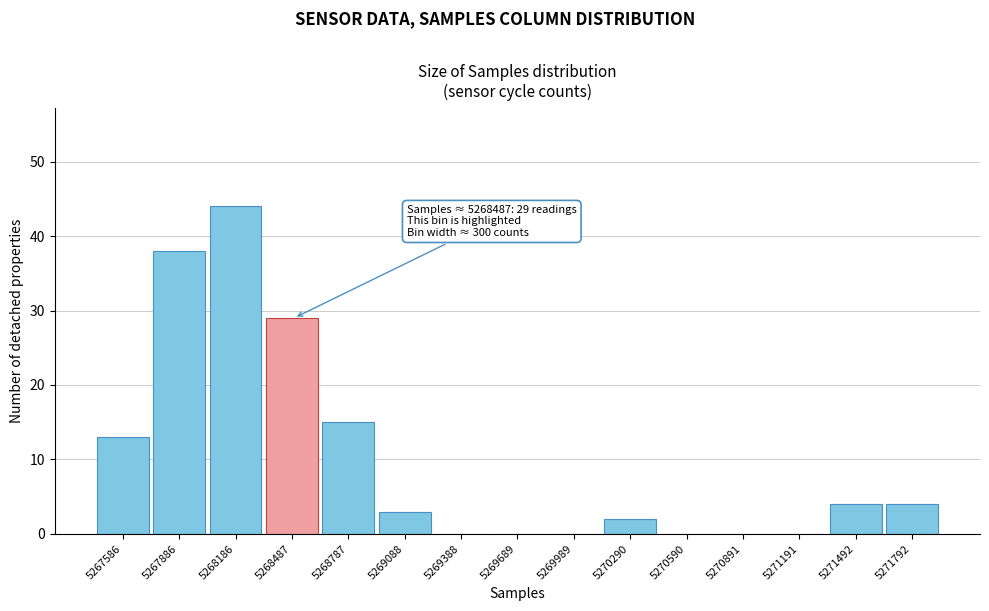

Reading left to right, extract all data points from this chart.

5267586=13	5267886=38	5268186=44	5268487=29	5268787=15	5269088=3	5269388=0	5269689=0	5269989=0	5270290=2	5270590=0	5270891=0	5271191=0	5271492=4	5271792=4